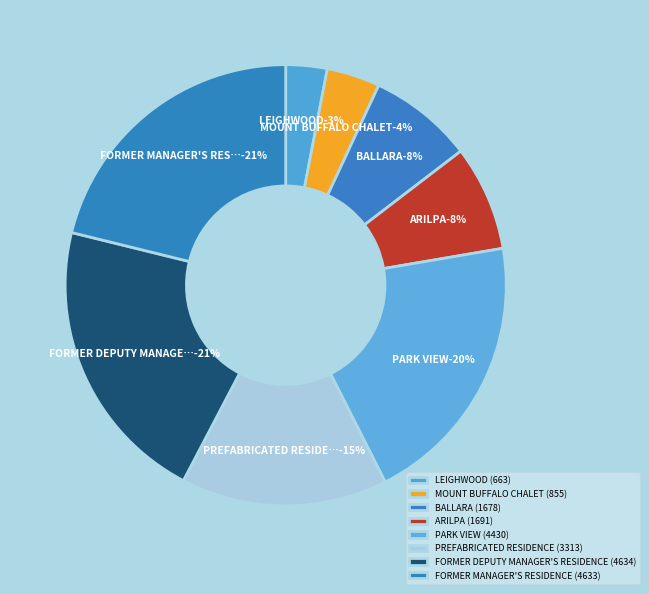

True or false: ARILPA accounts for 8% of the total.

True